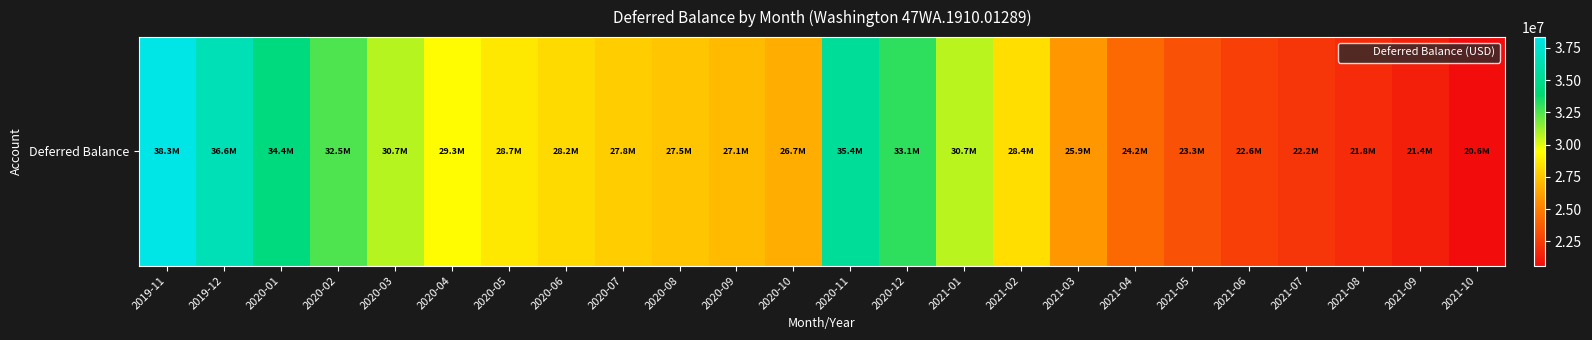

At which label is the value closest to 29472905?

2020-04